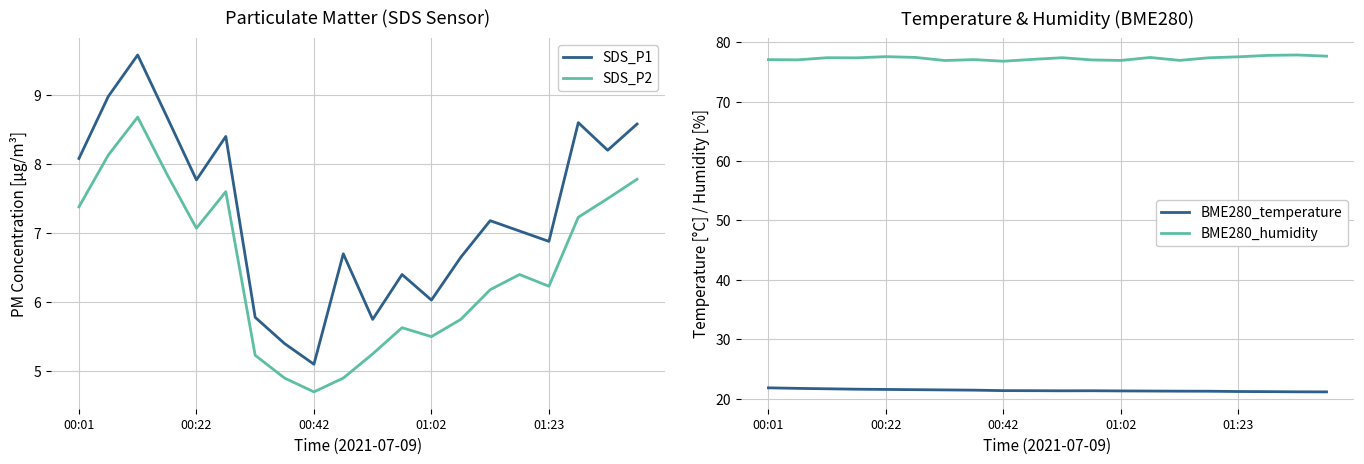

What is the highest value of the SDS_P1 series?

9.6